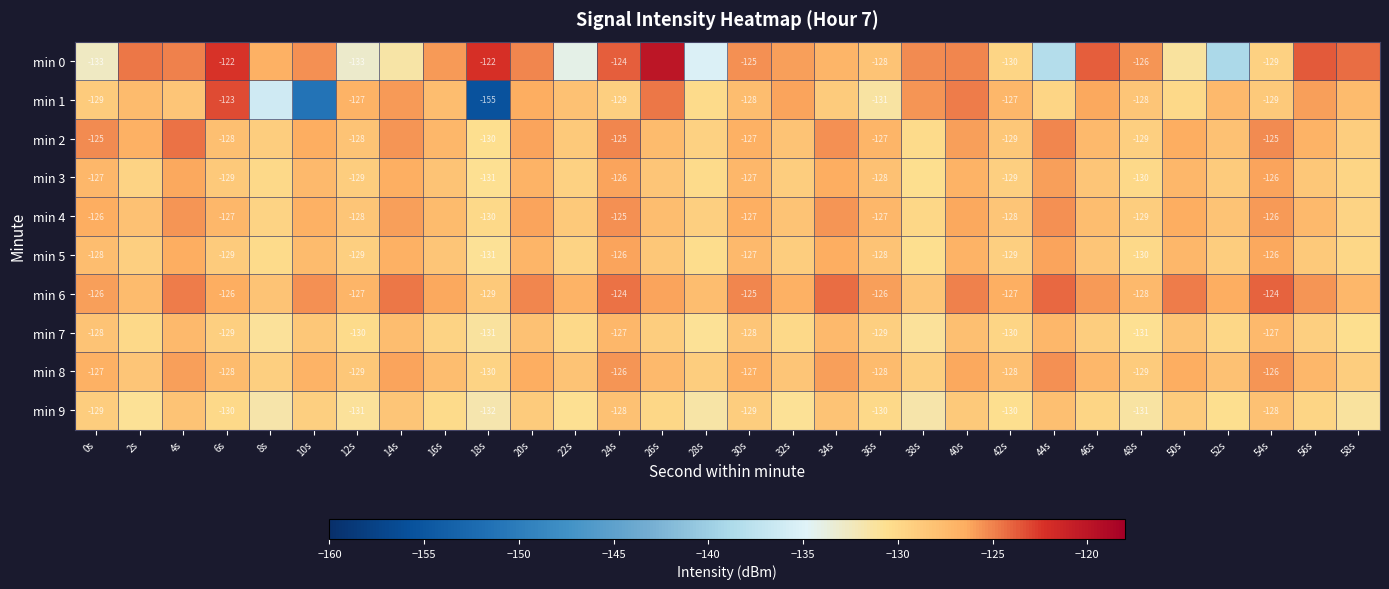

What is the minimum value for min 0?

-138.9